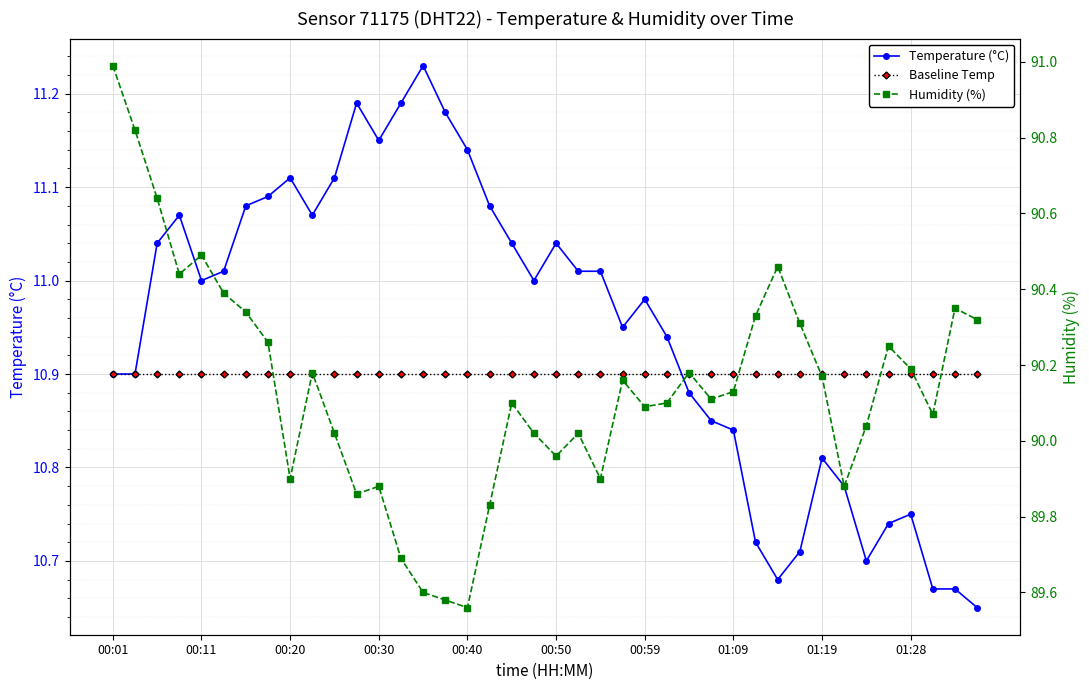

Between 01:28 and 23, which series saw the biggest shift?

Temperature (°C)